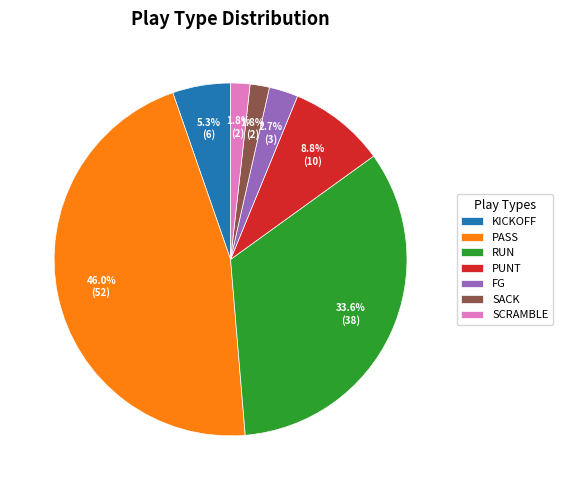

Between SCRAMBLE and RUN, which is larger?

RUN